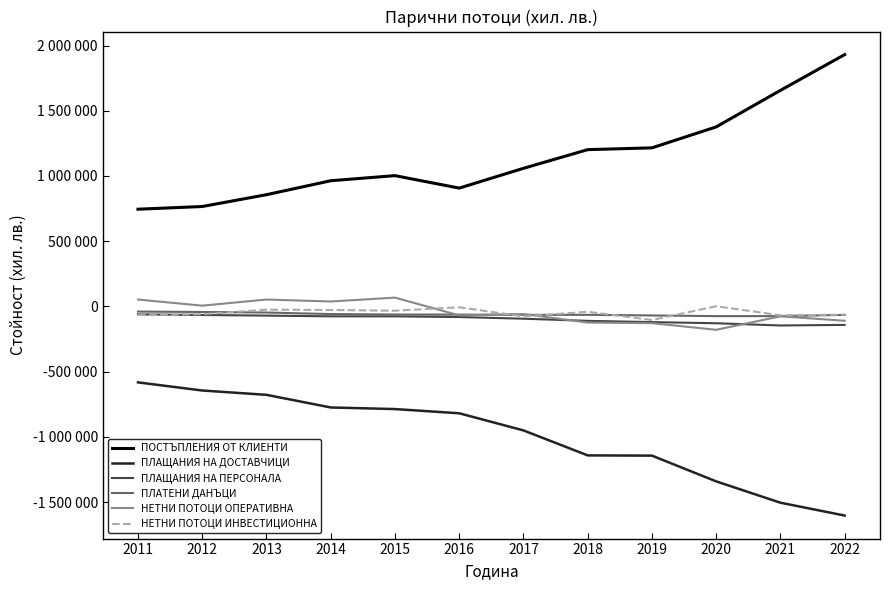

In НЕТНИ ПОТОЦИ ИНВЕСТИЦИОННА, how many points are higher than both neighbors (excluding endpoints)?

4